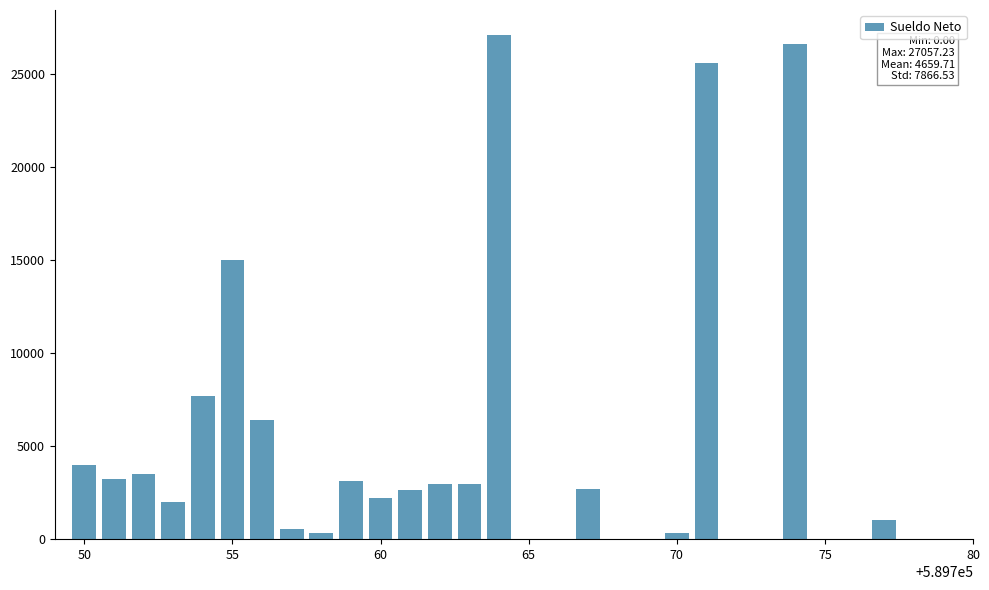

What is the sum of all values?

139791.4